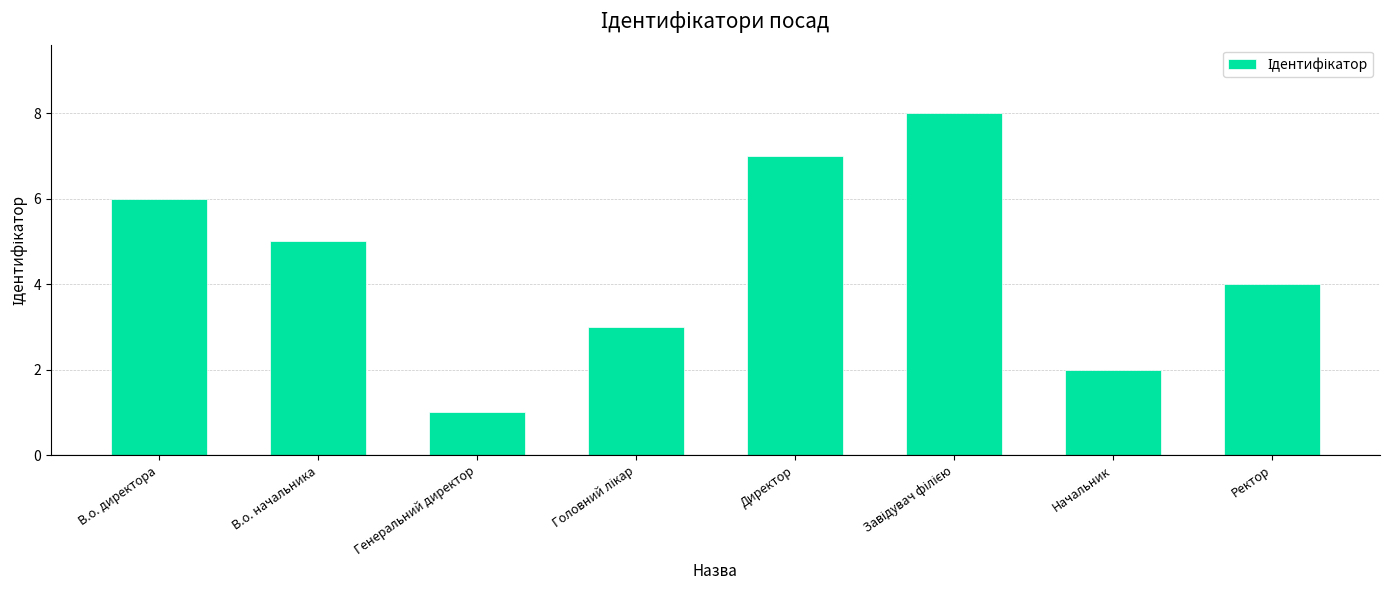

True or false: the data shows 4 at В.о. директора.

False